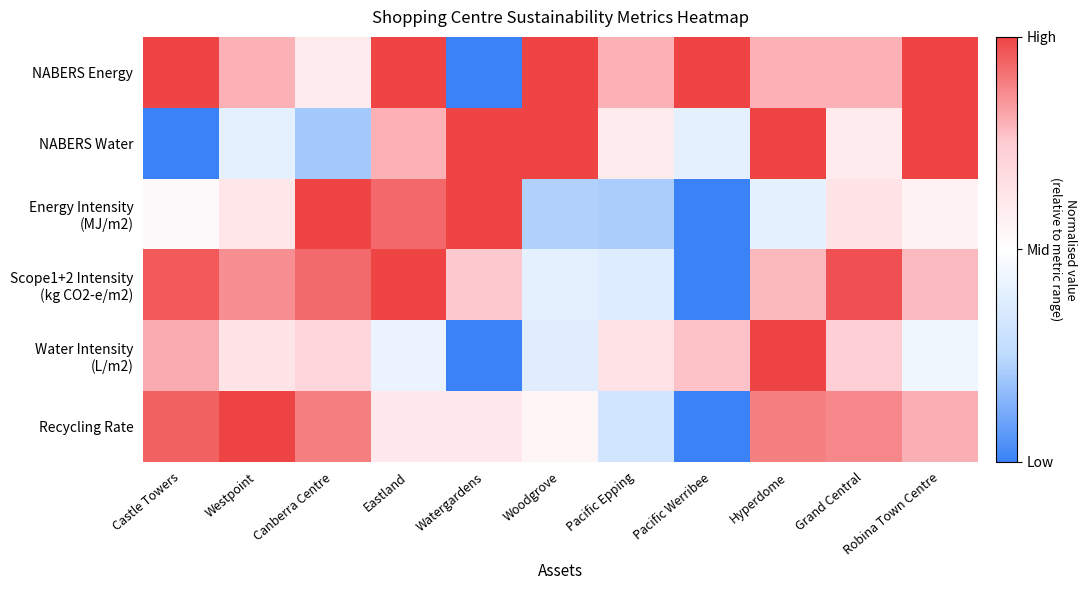

Rank the series at Eastland from highest to lowest value.

NABERS Energy, Scope1+2 Intensity (kg CO2-e/m2), Energy Intensity (MJ/m2), NABERS Water, Recycling Rate, Water Intensity (L/m2)